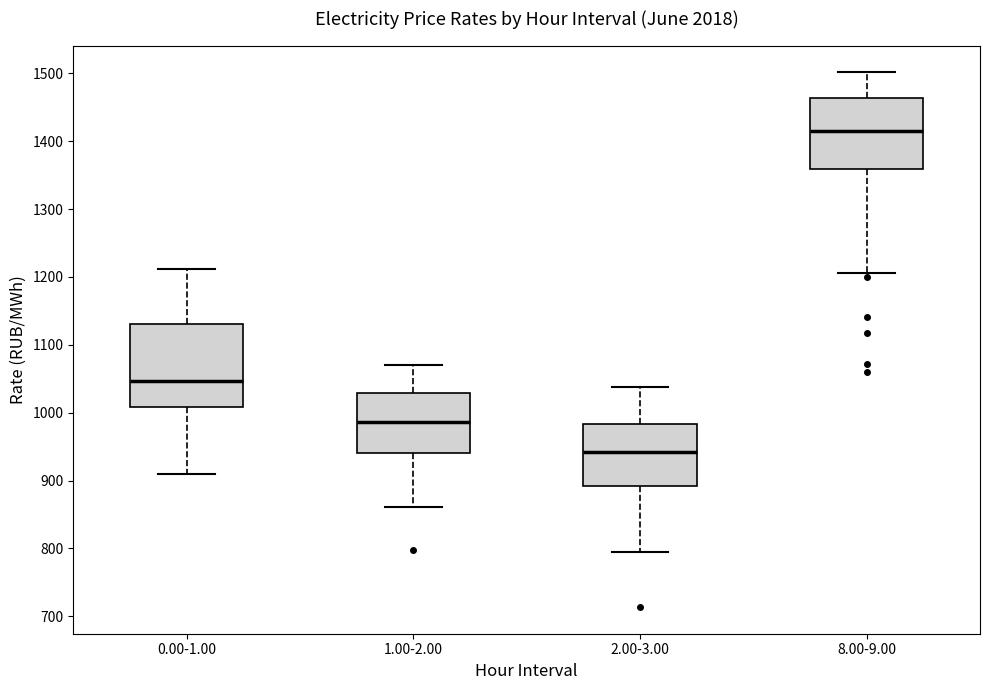

Reading left to right, transcribe this box plot: for each box, give where its median line is, the range the box spans, and where its two whiskers end, as read against the y-axis. The values are not printed on the chart, so give them approximately, as read against the axis.

0.00-1.00: median 1050, box 1010 to 1130, whiskers 910 to 1210
1.00-2.00: median 990, box 940 to 1030, whiskers 860 to 1070
2.00-3.00: median 940, box 890 to 980, whiskers 790 to 1040
8.00-9.00: median 1410, box 1360 to 1460, whiskers 1210 to 1500